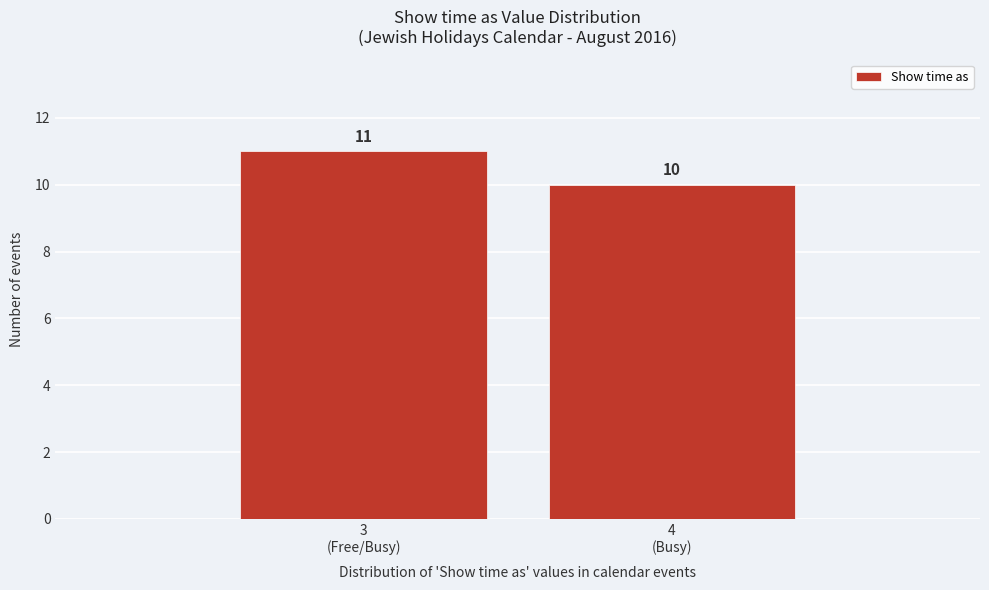

Reading right to left, transcribe all the data shown in this chart.

10	11